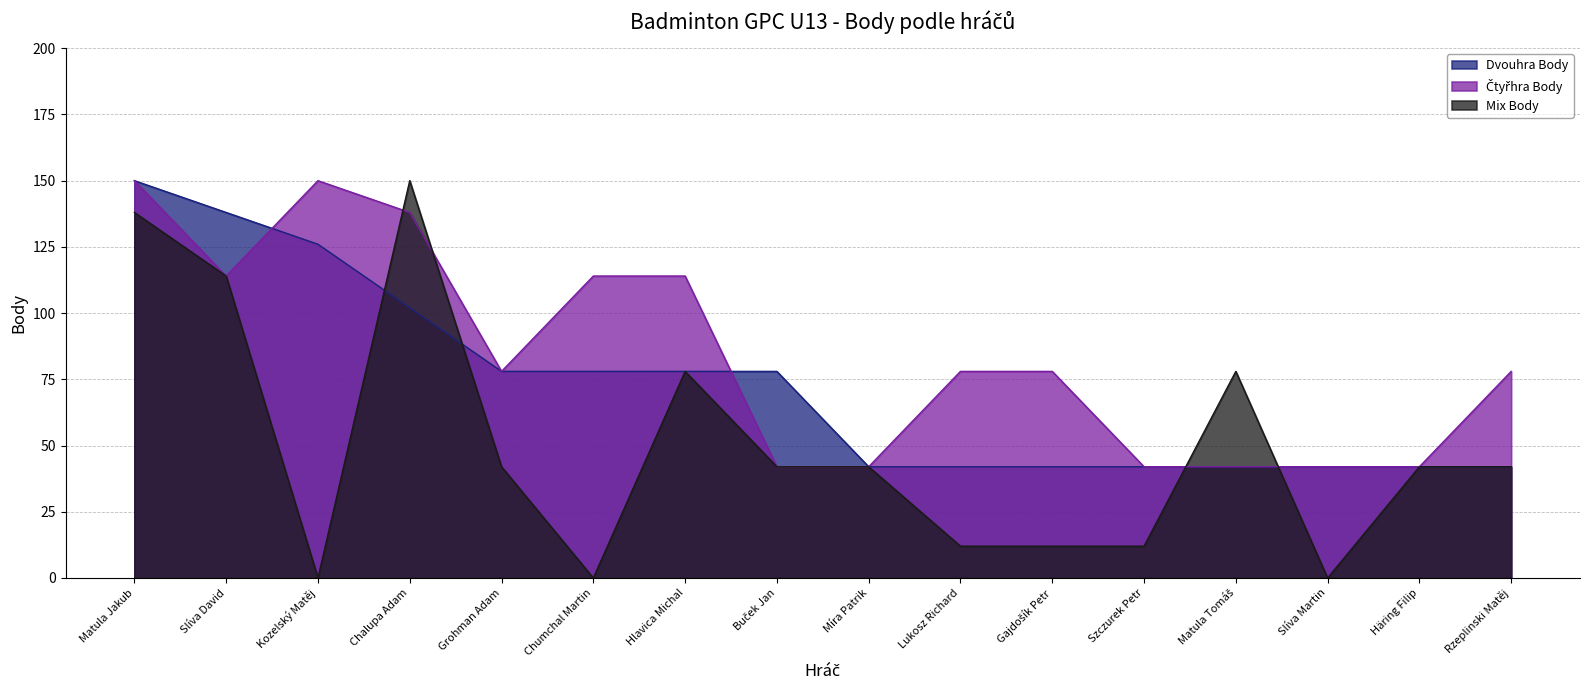

What are all the series names shown in the legend?

Dvouhra Body, Čtyřhra Body, Mix Body